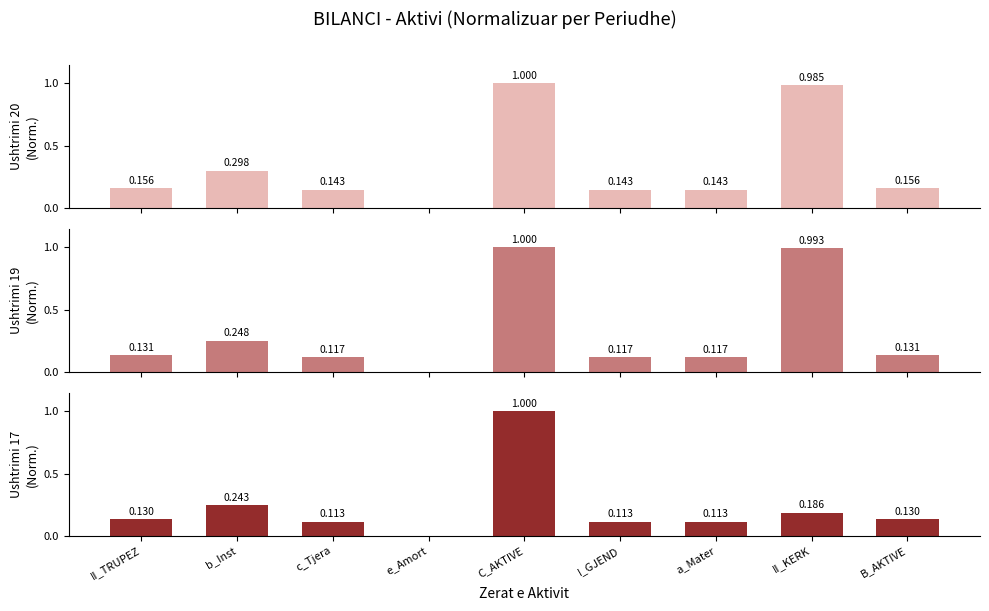

The value of Ushtrimi 19 at B_AKTIVE is 0.1. True or false?

True